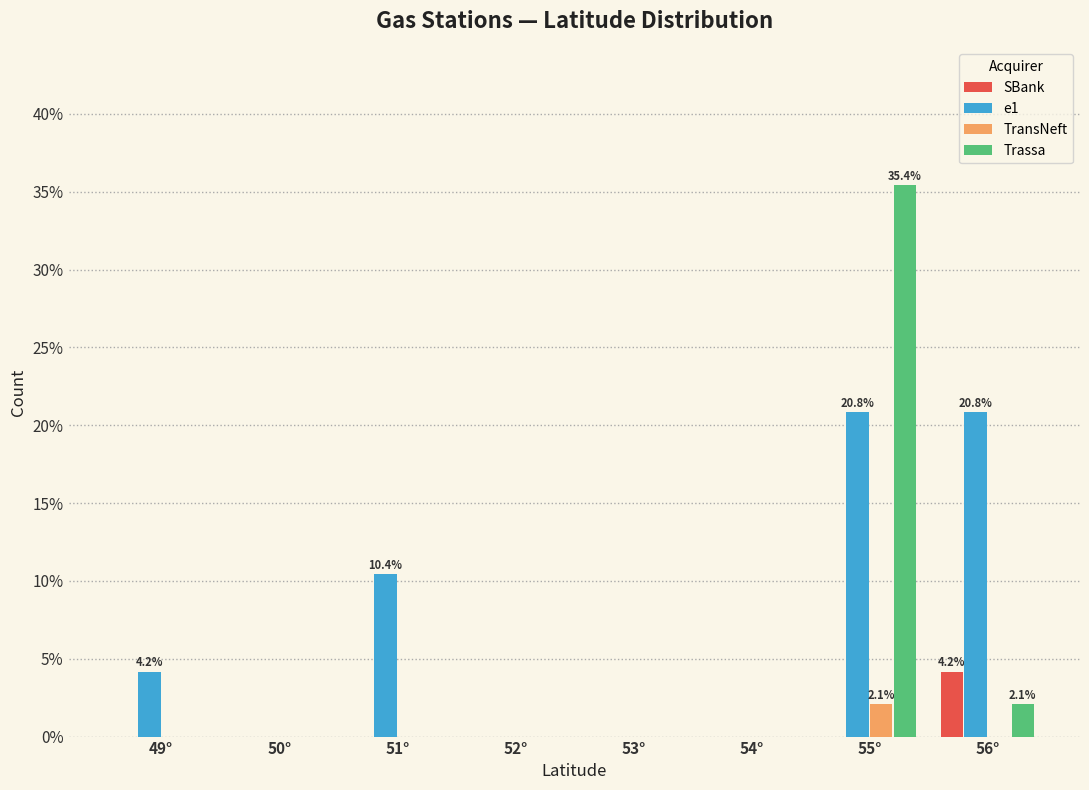

What is the sum of the Trassa values at 56° and 49°?

2.1